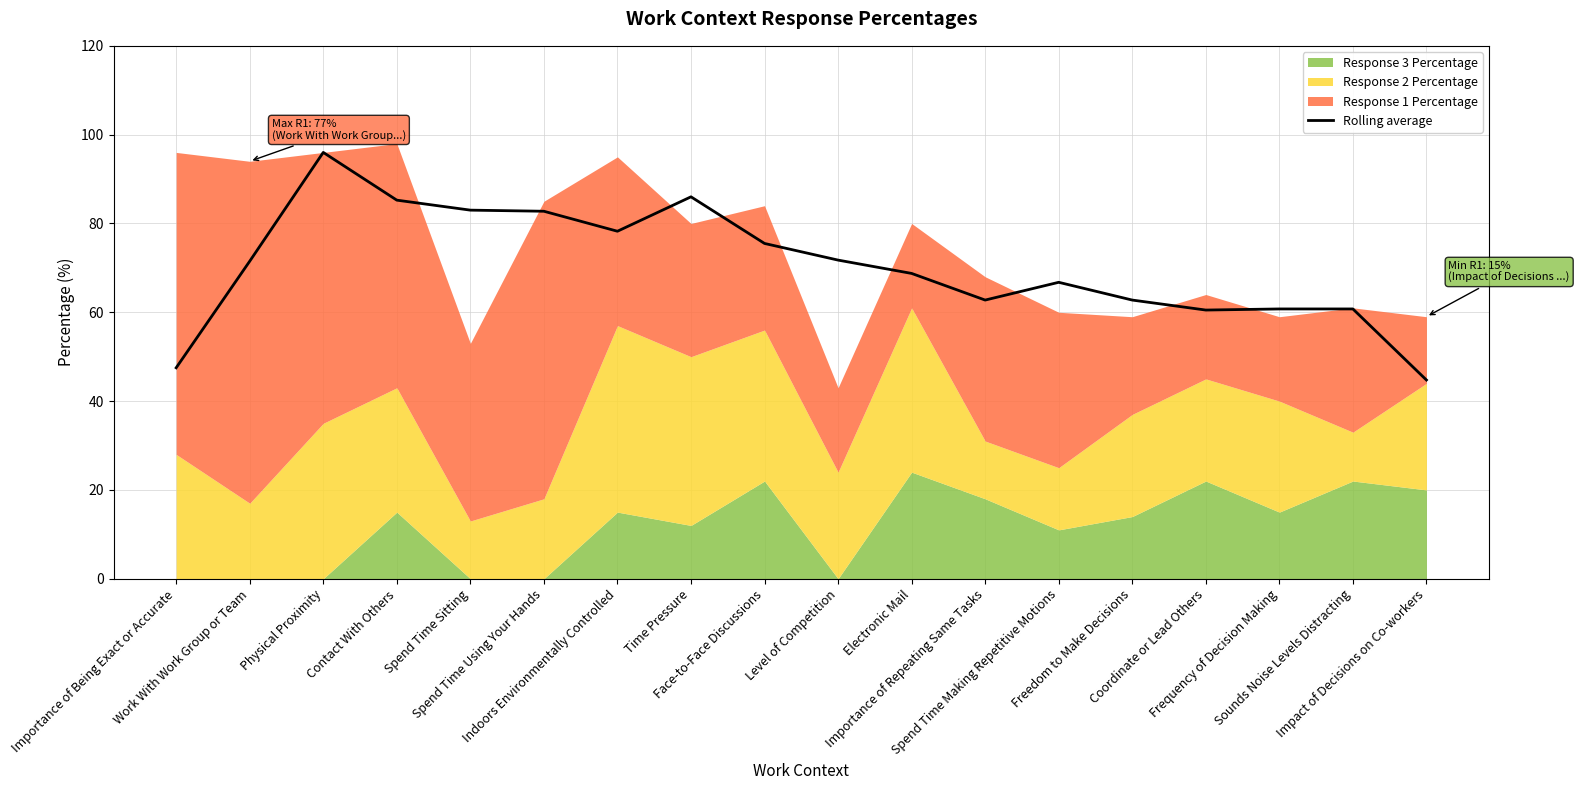

What is the label of the 13th point from the right?

Spend Time Using Your Hands